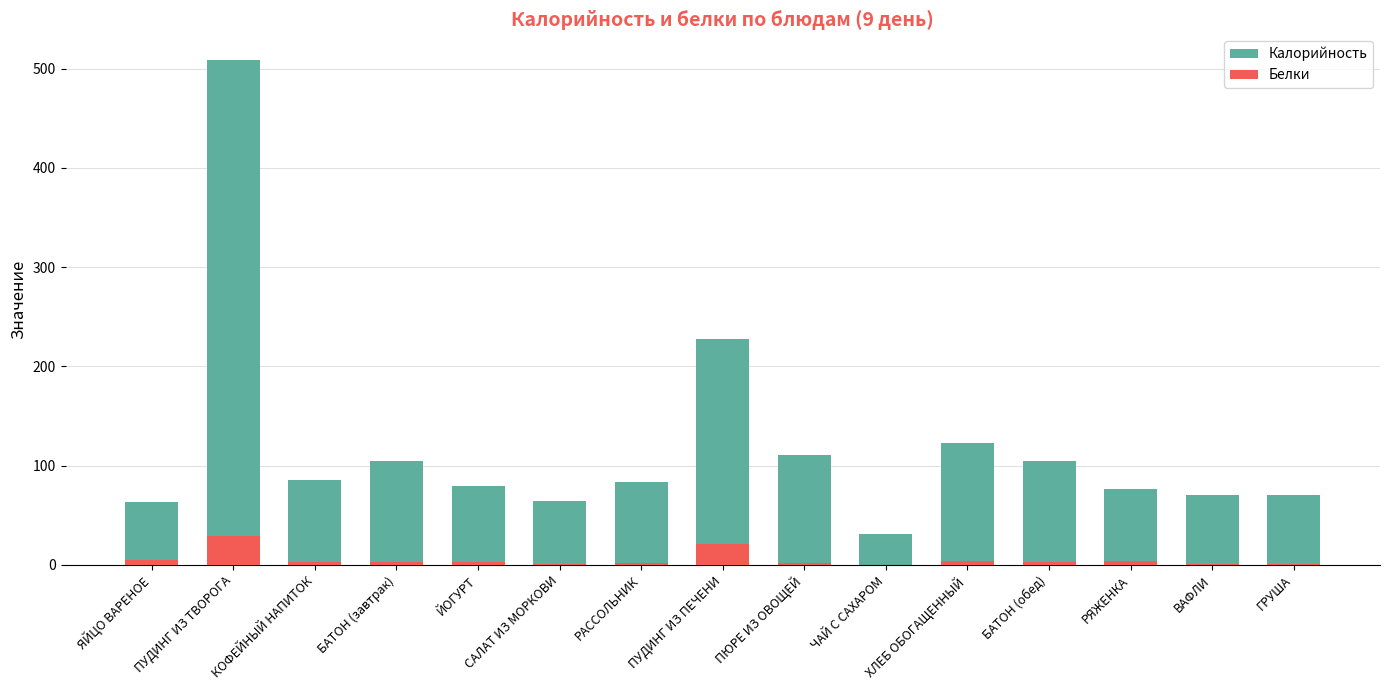

How many groups of bars are there?

15